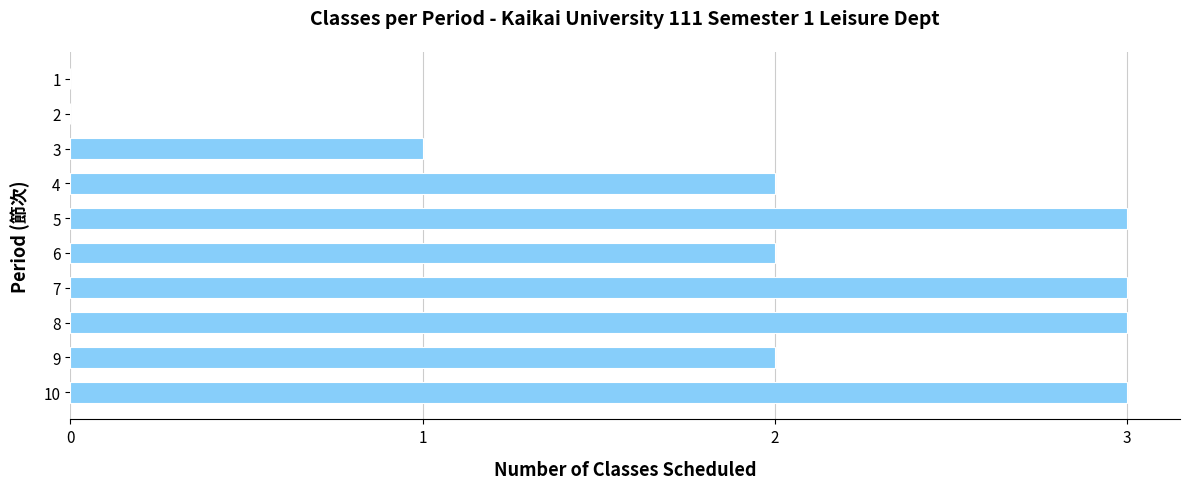

Reading top to bottom, what are all the values shown in this chart?

1=0	2=0	3=1	4=2	5=3	6=2	7=3	8=3	9=2	10=3